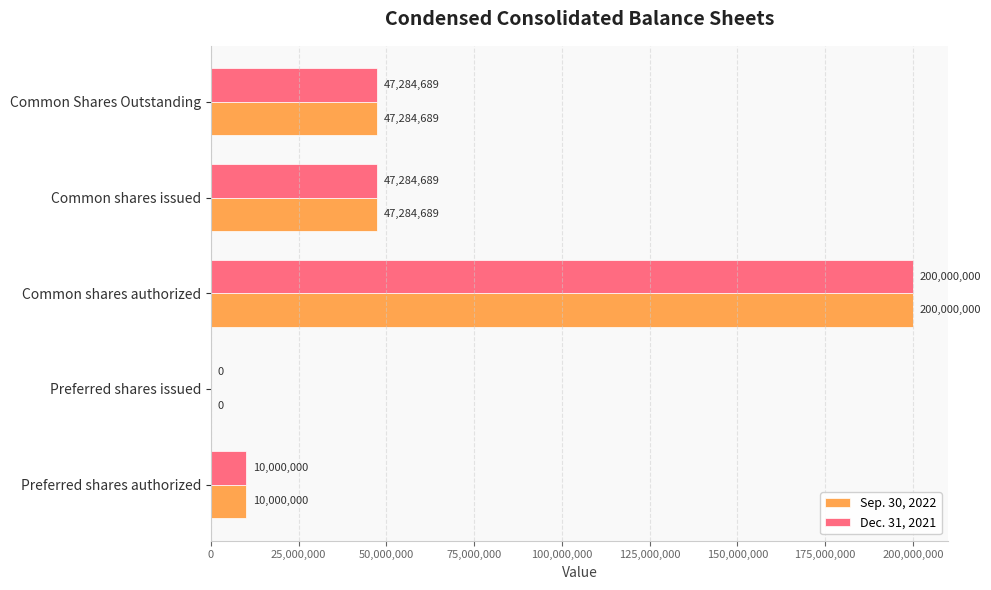

At which category is the sum across all series the highest?

Common shares authorized